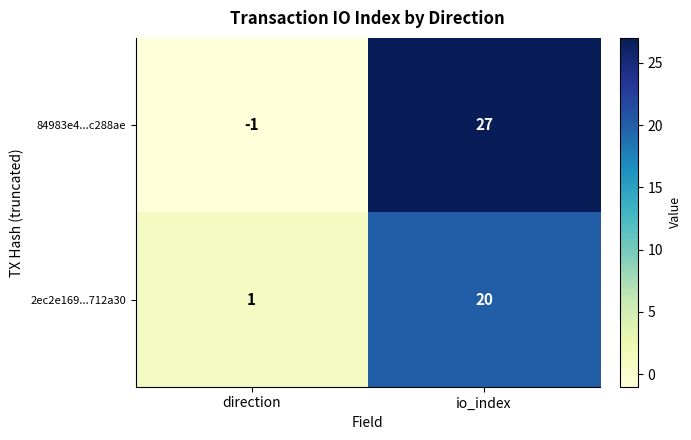

What is the sum of the 84983e4...c288ae values at io_index and direction?

26